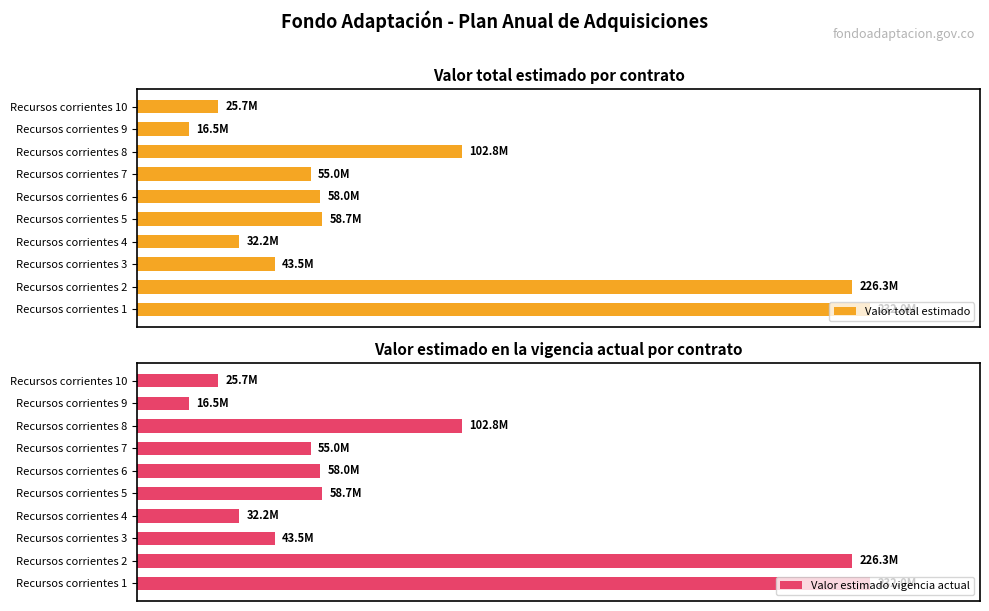

At Recursos corrientes 3, list the series in order from smallest to largest.

Valor total estimado, Valor estimado vigencia actual